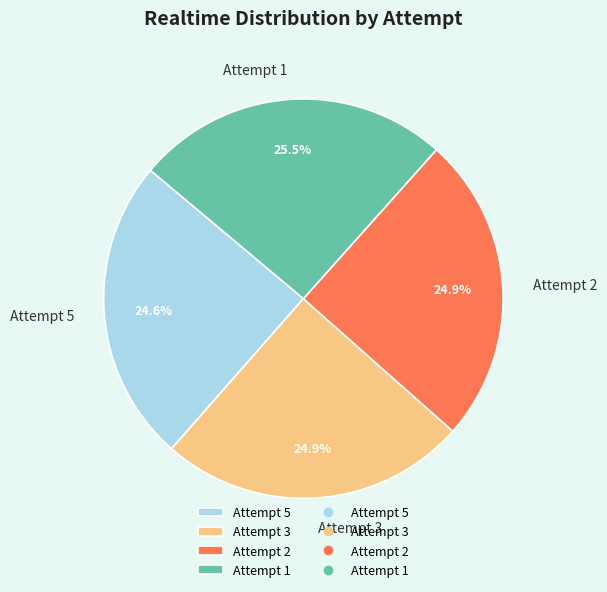

Approximately how many times larger is the value at Attempt 3 compared to Attempt 1?

1.0